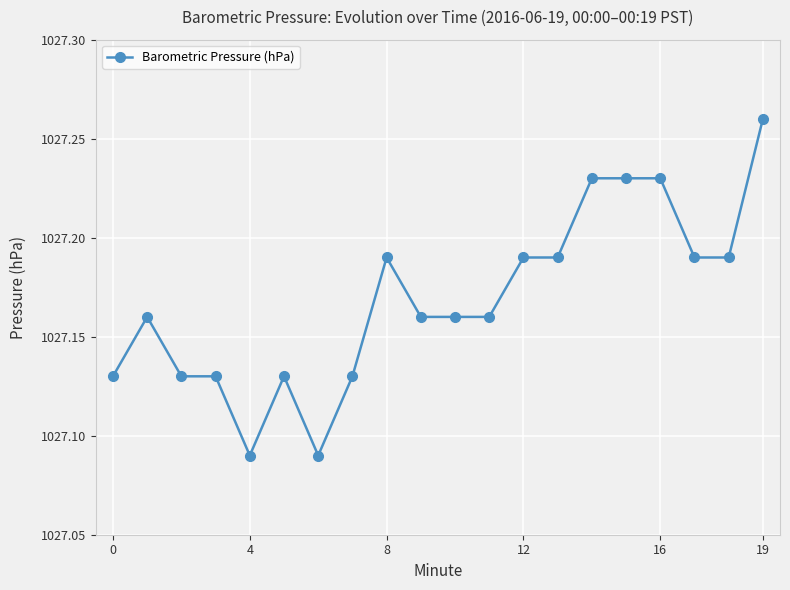

True or false: there are more than 2 points higher than both neighbors.

True